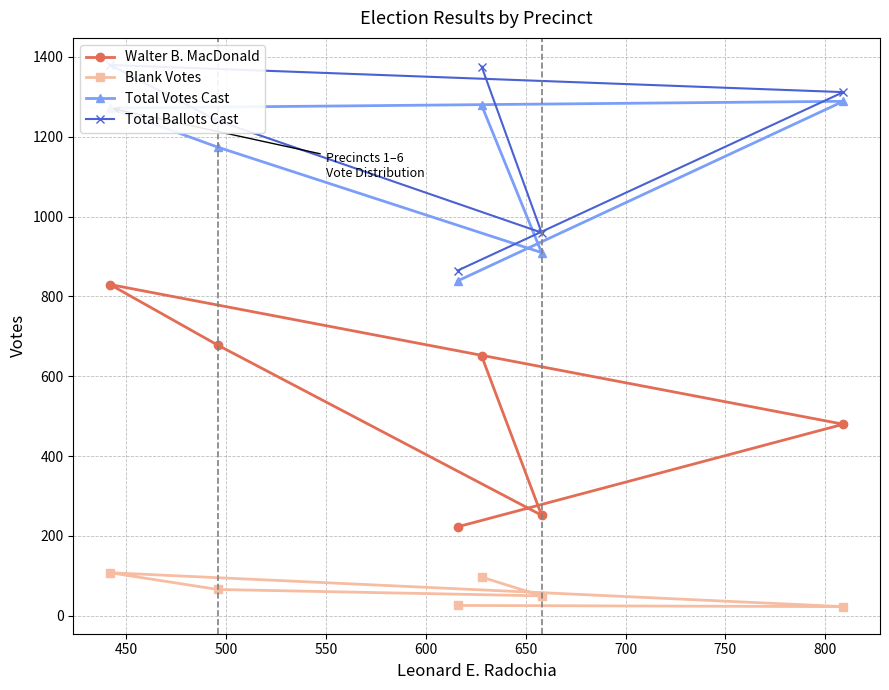

Between 450 and 500, which series saw the biggest shift?

Walter B. MacDonald